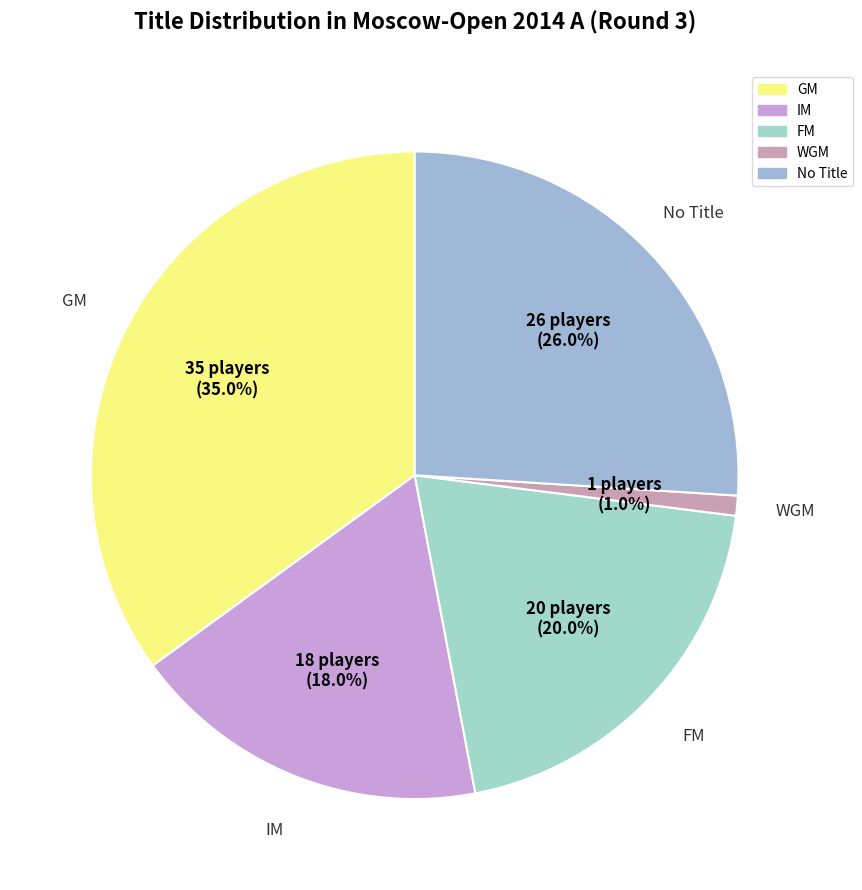

Count the number of slices in the pie.

5